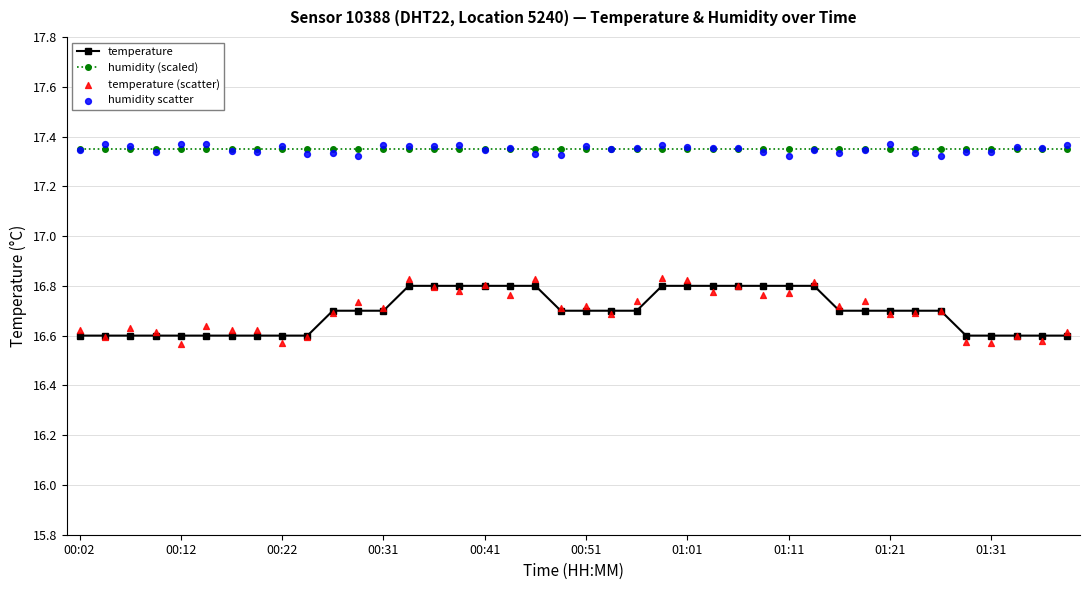

True or false: temperature and humidity (scaled) cross at least once.

False